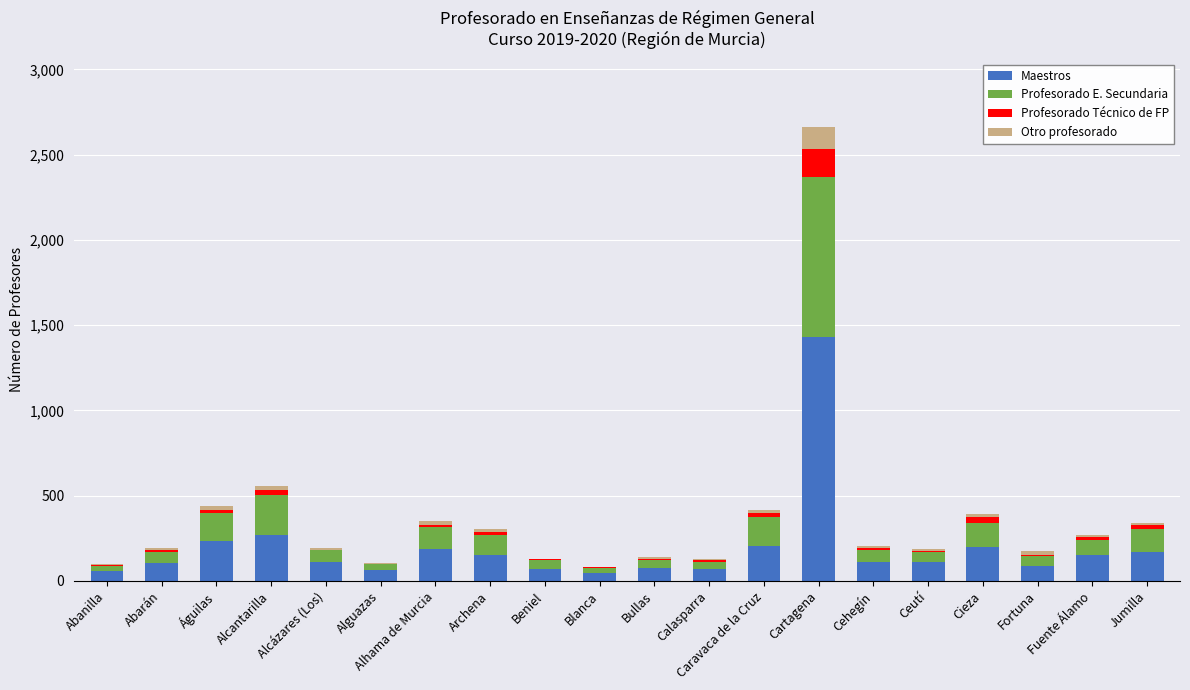

At which label does Maestros reach its peak?

Cartagena